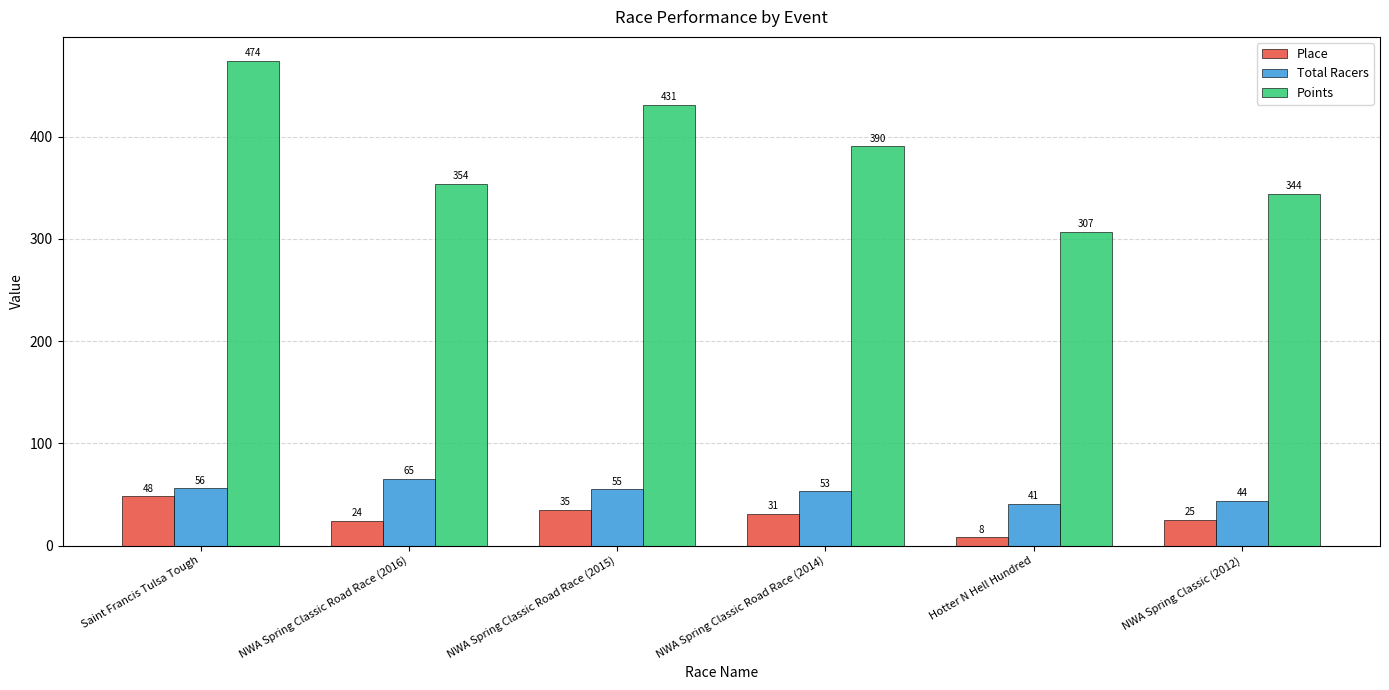

What is the average value of the Points series?

383.4